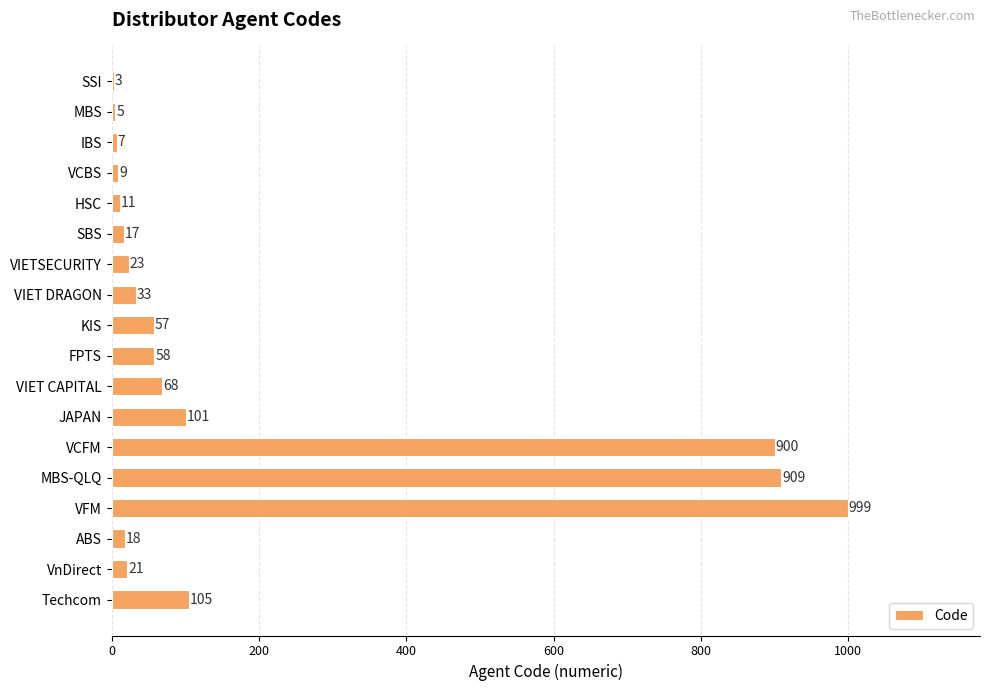

True or false: the data shows 18 at ABS.

True